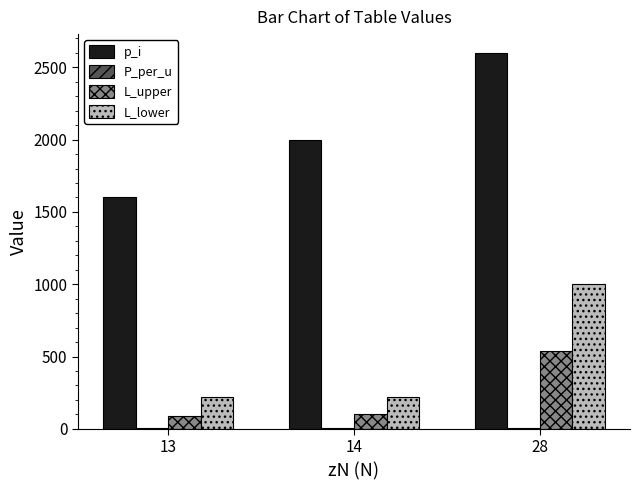

What is the greatest value displayed?

2600.0